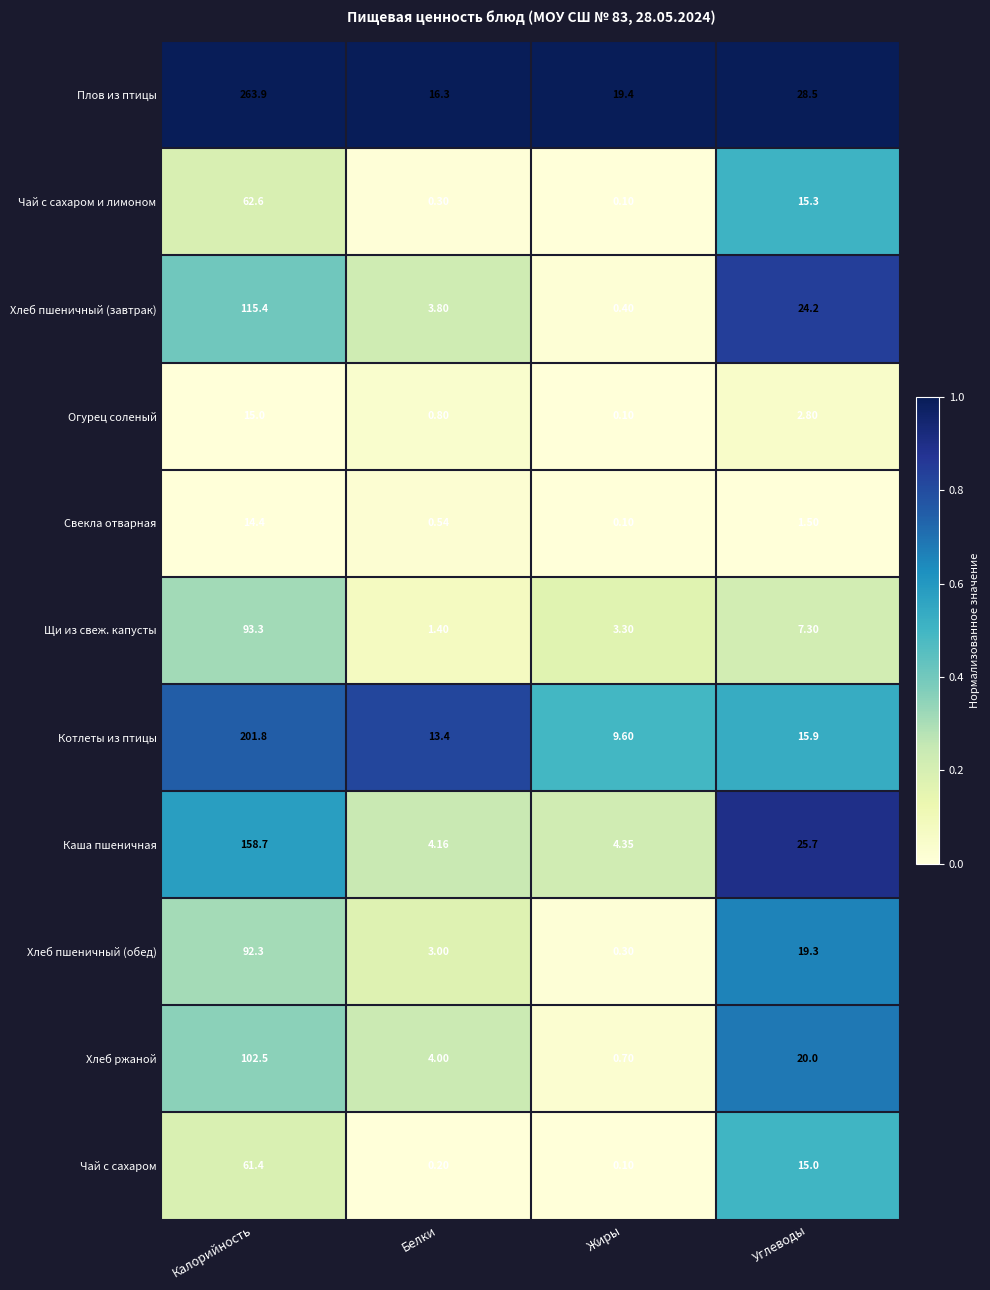

At which label does Огурец соленый reach its peak?

Калорийность